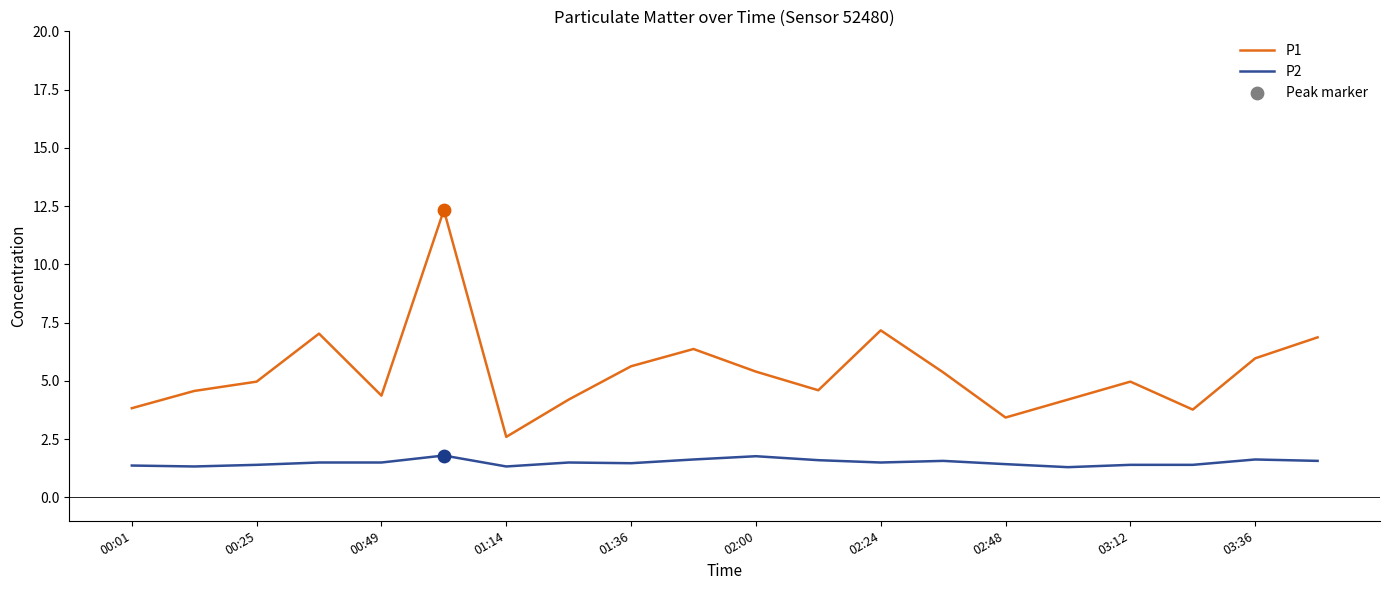

What is the greatest value displayed?

12.3